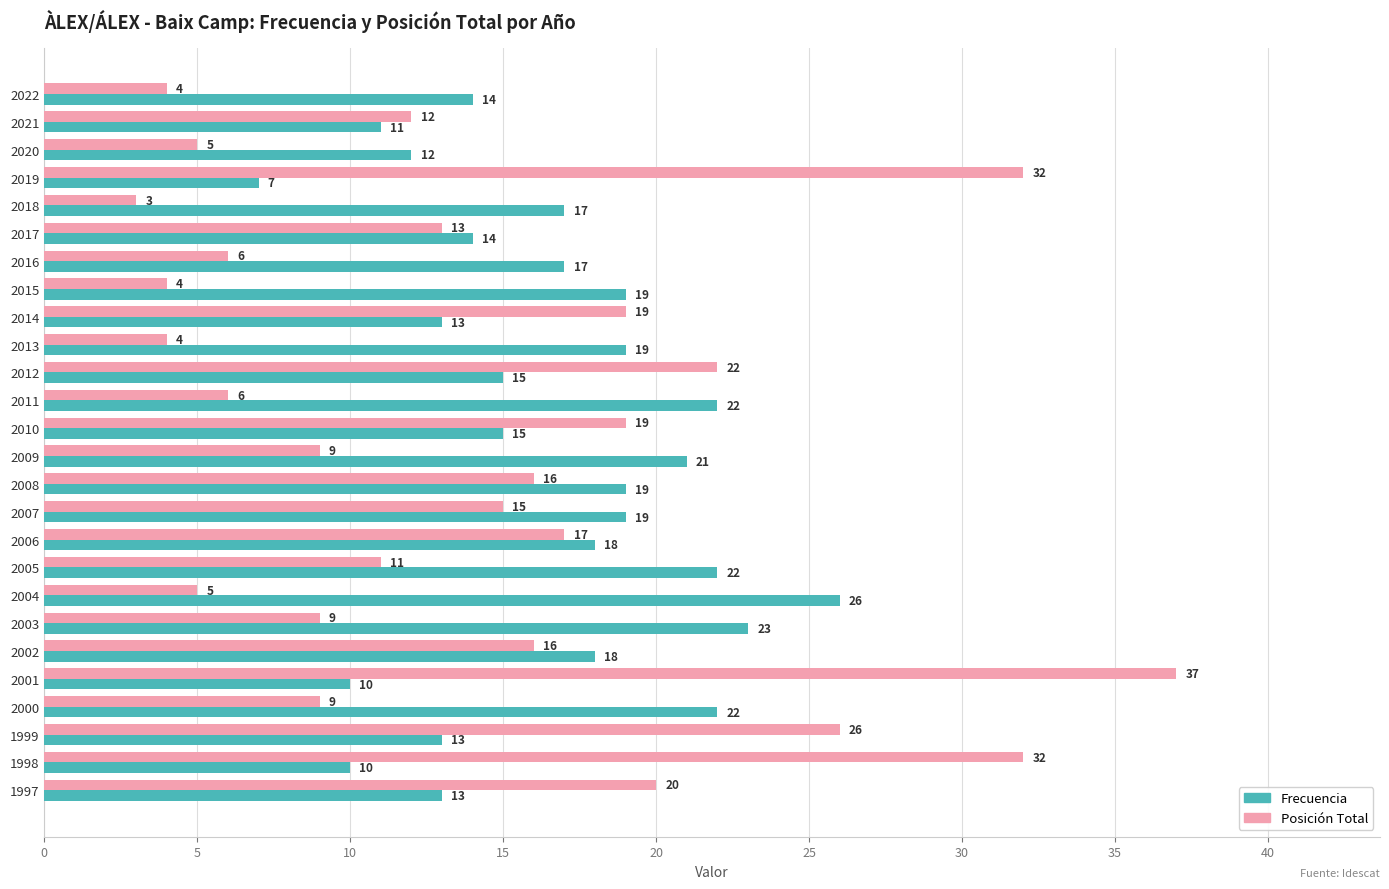

Between 2013 and 2004, which series saw the biggest shift?

Frecuencia